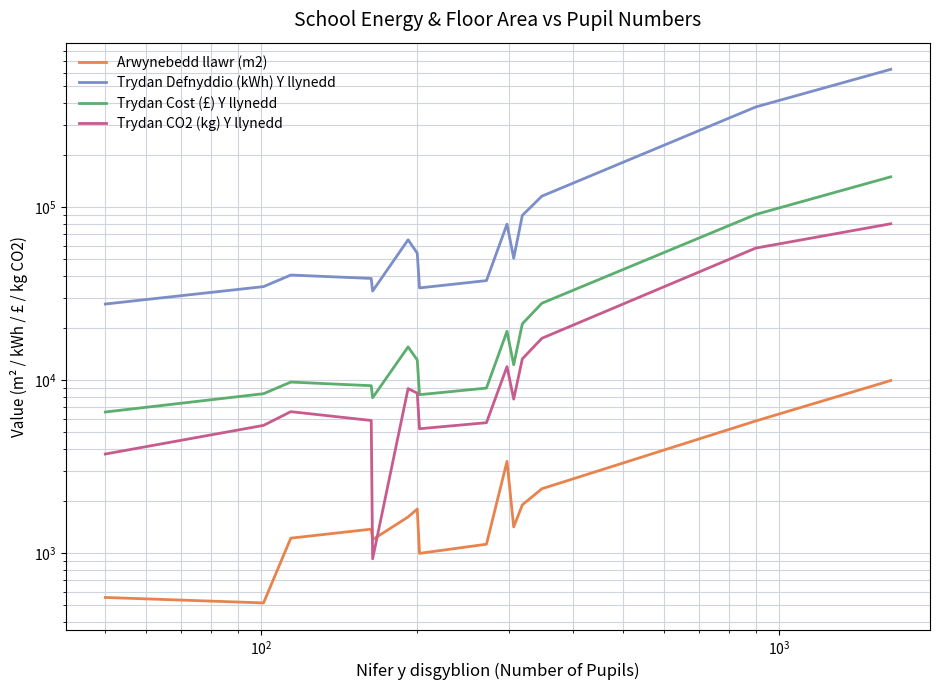

What are all the series names shown in the legend?

Arwynebedd llawr (m2), Trydan Defnyddio (kWh) Y llynedd, Trydan Cost (£) Y llynedd, Trydan CO2 (kg) Y llynedd